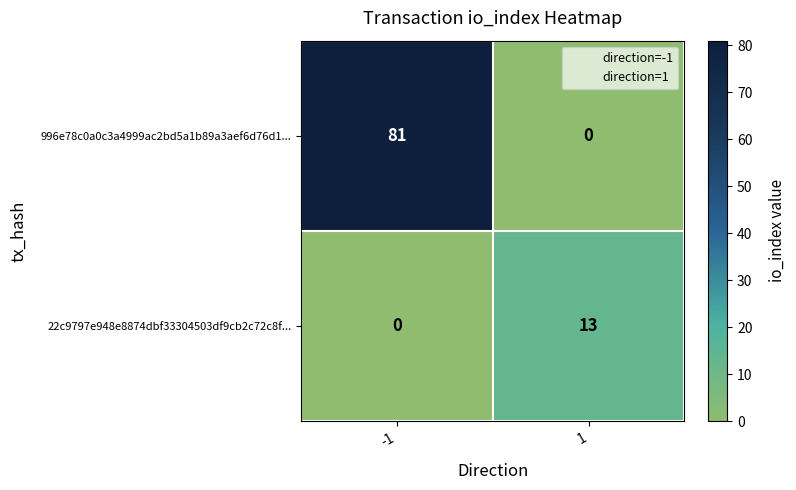

Which series has the largest total across all categories?

996e78c0a0c3a4999ac2bd5a1b89a3aef6d76d1...